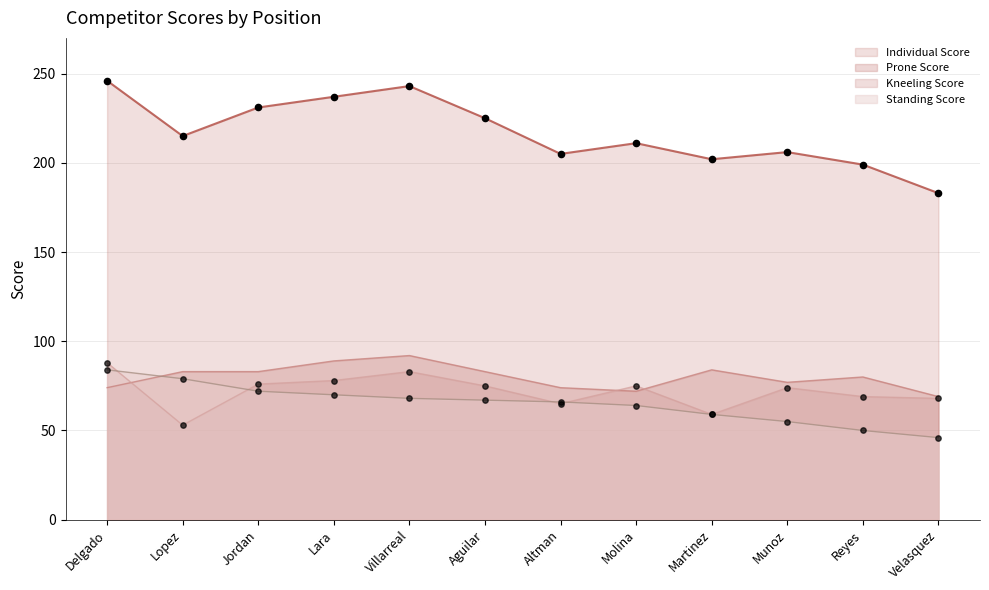

Which series has the largest total across all categories?

Individual Score